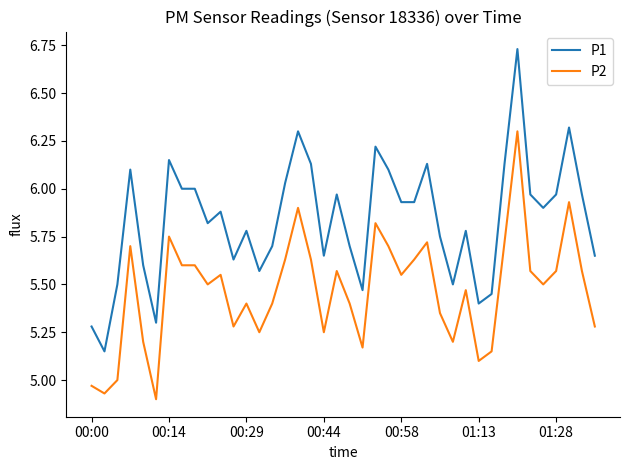

List the series in order of their overall mean, lowest first.

P2, P1